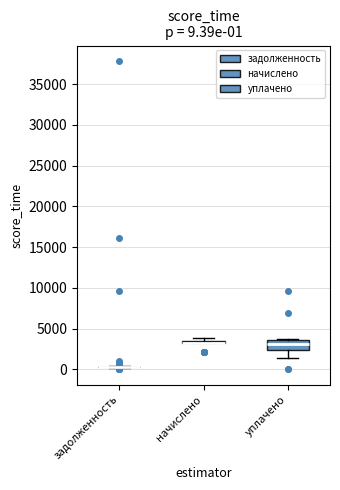

Which box is the tallest, from its lower edge to its upper edge?

уплачено